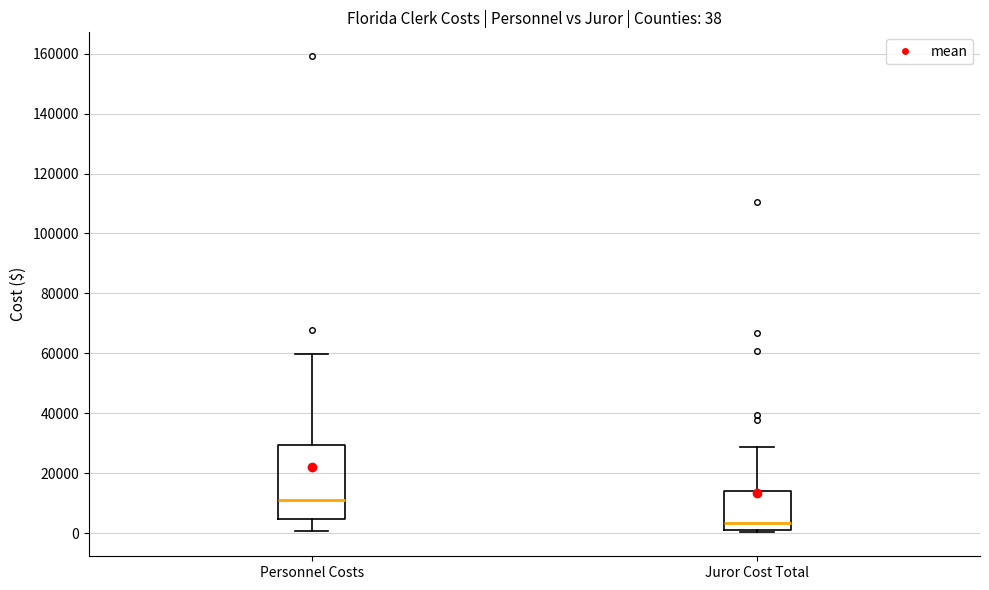

Which box is the tallest, from its lower edge to its upper edge?

Personnel Costs